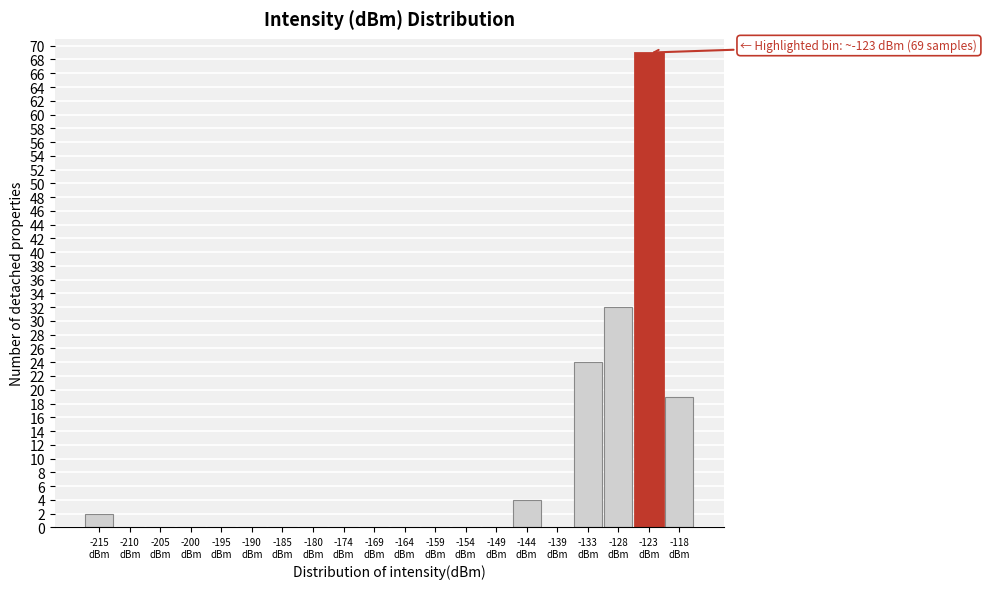

Which range on the x-axis has the tallest bar?

-126 to -121